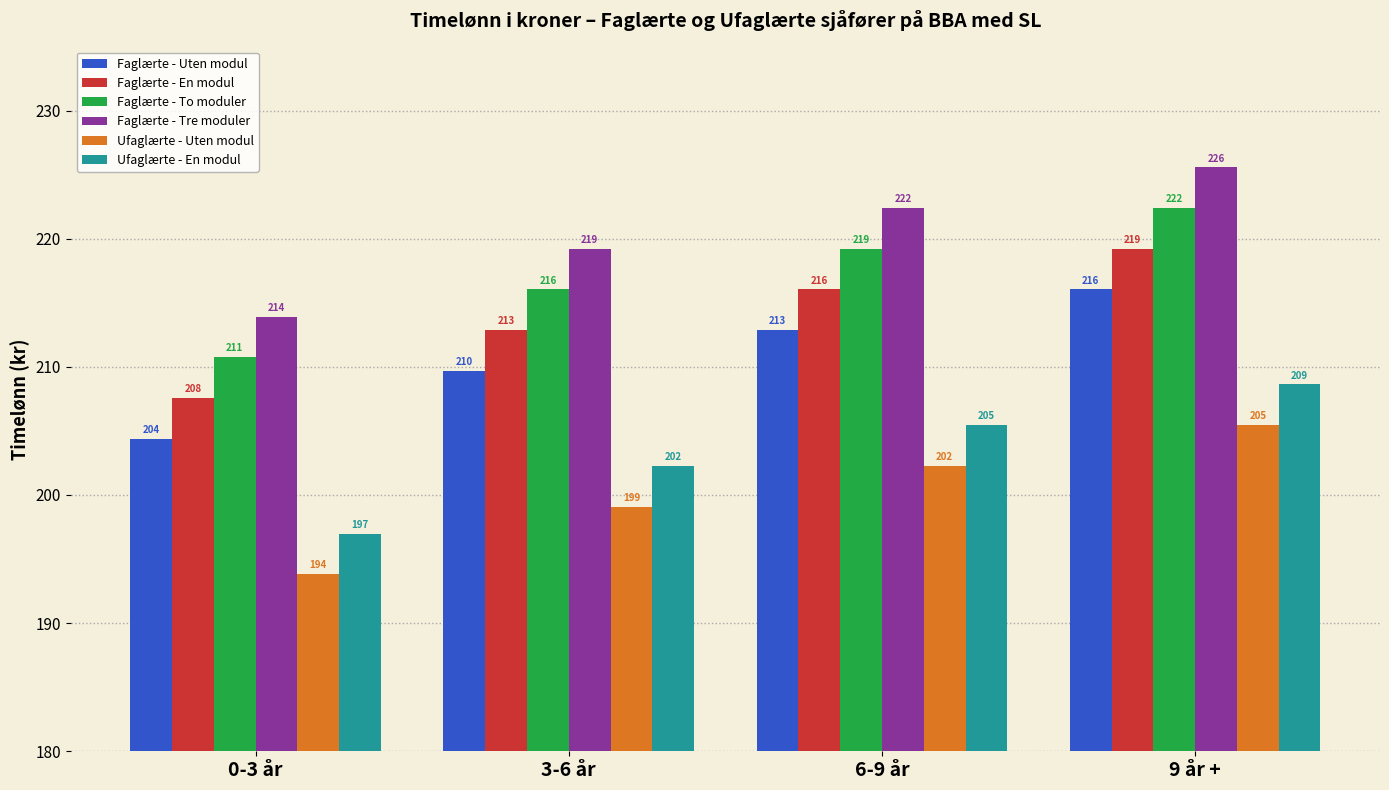

At which category does the chart reach its minimum across all series?

0-3 år